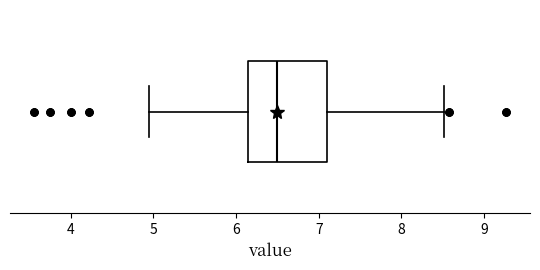

Transcribe this box plot: give where the median line is, the range the box spans, and where the two whiskers end, as read against the x-axis. The values are not printed on the chart, so give them approximately, as read against the axis.

median 6.5, box 6.1 to 7.1, whiskers 5.0 to 8.5